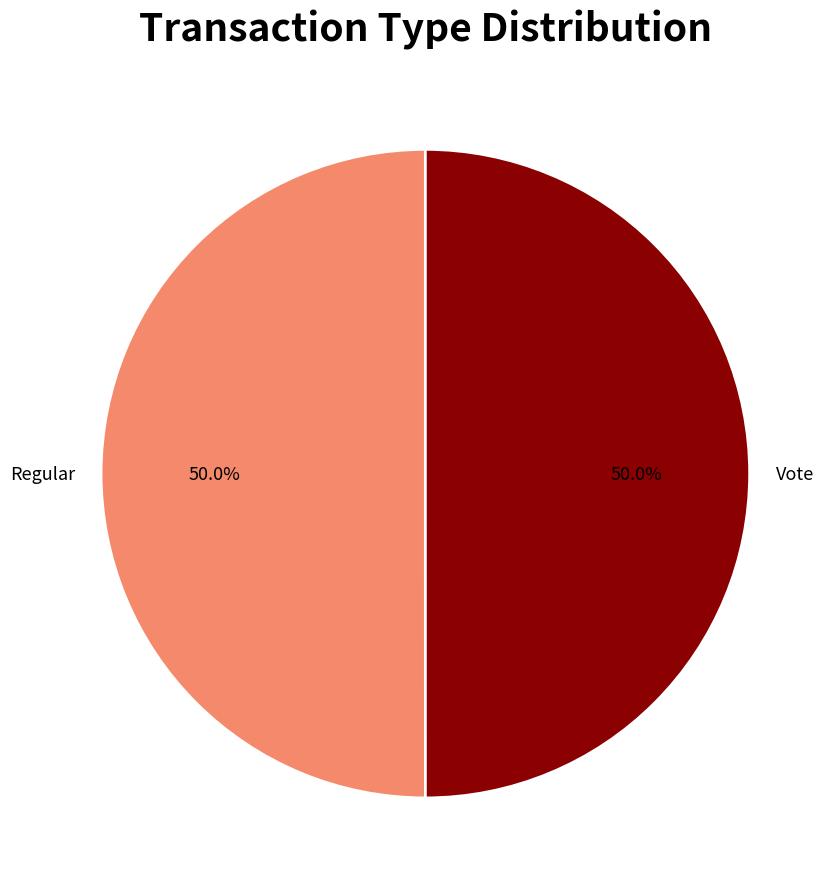

What percentage is NOT represented by Regular?

50.0%